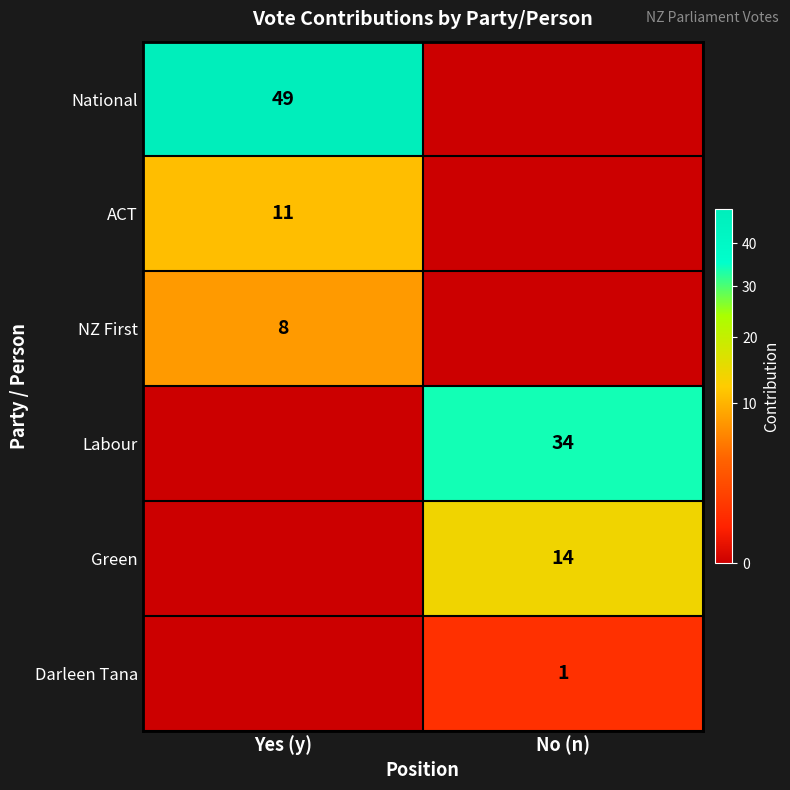

Between No (n) and Yes (y), which is larger?

Yes (y)